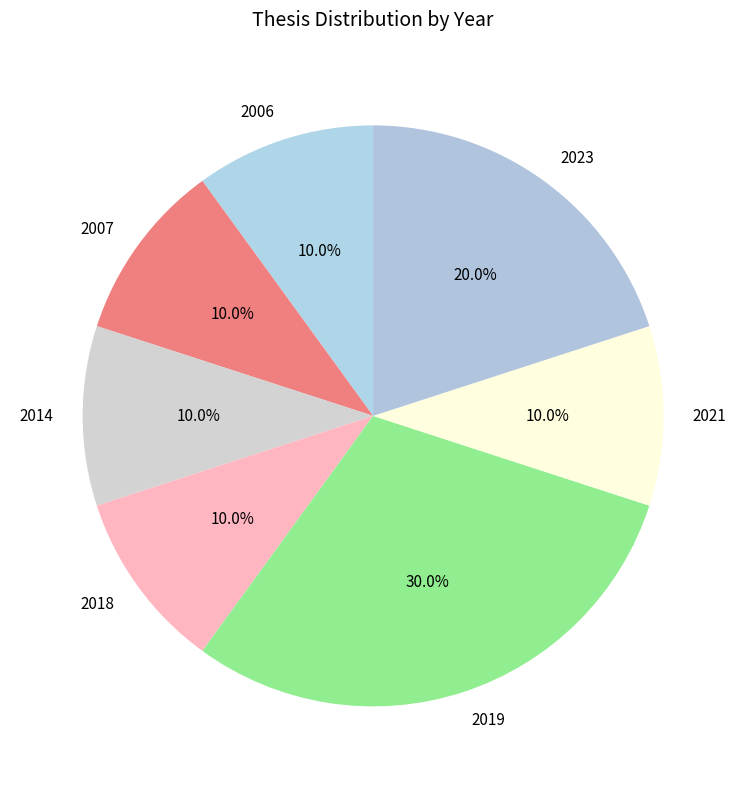

Count the number of slices in the pie.

7